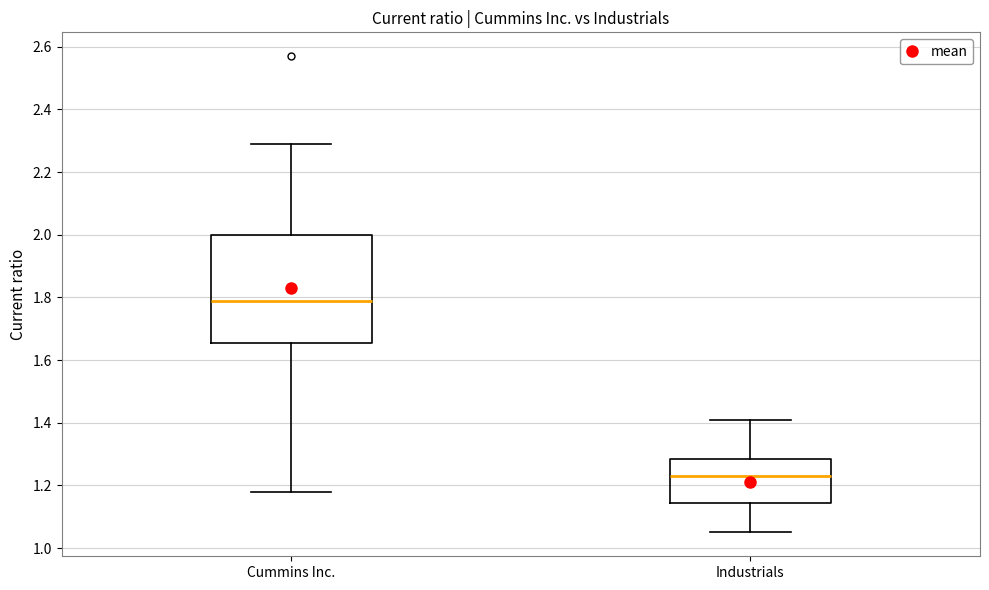

Where does the median line of the box for Cummins Inc. sit on the y-axis? The values are not printed on the chart, so give them approximately, as read against the axis.

1.80